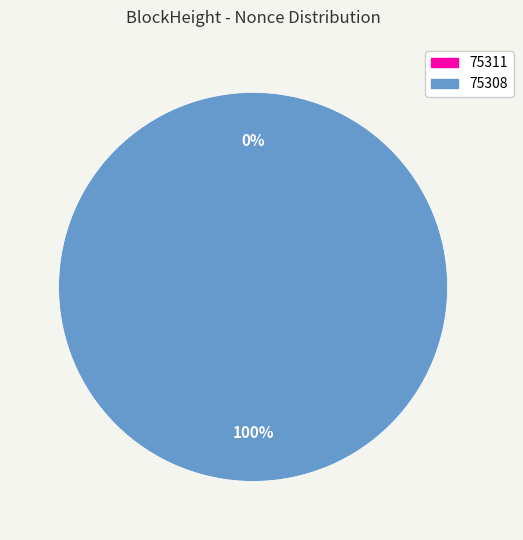

Between 75308 and 75311, which is larger?

75308